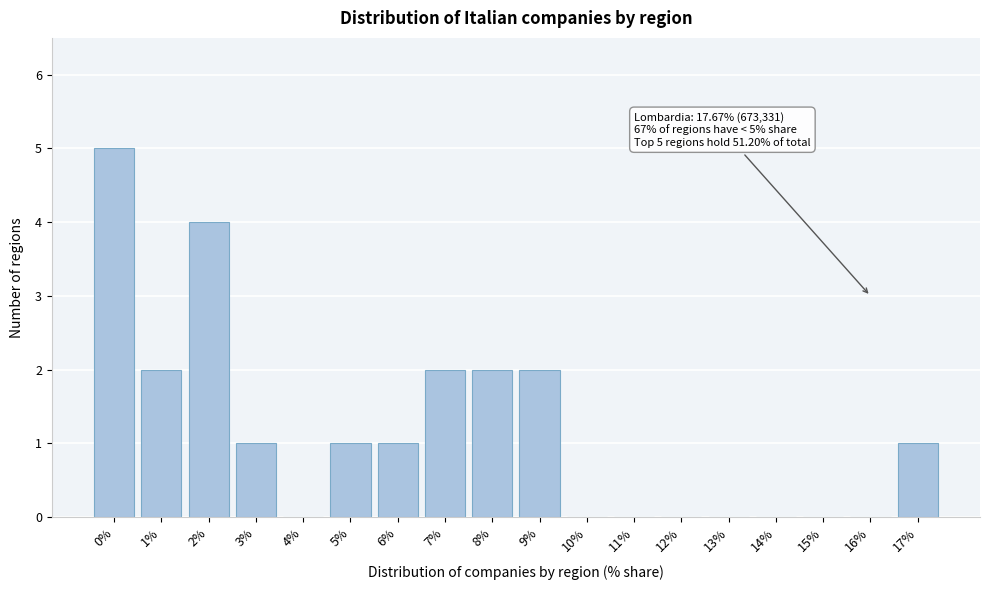

Reading right to left, what are all the values shown in this chart?

17%=1	16%=0	15%=0	14%=0	13%=0	12%=0	11%=0	10%=0	9%=2	8%=2	7%=2	6%=1	5%=1	4%=0	3%=1	2%=4	1%=2	0%=5